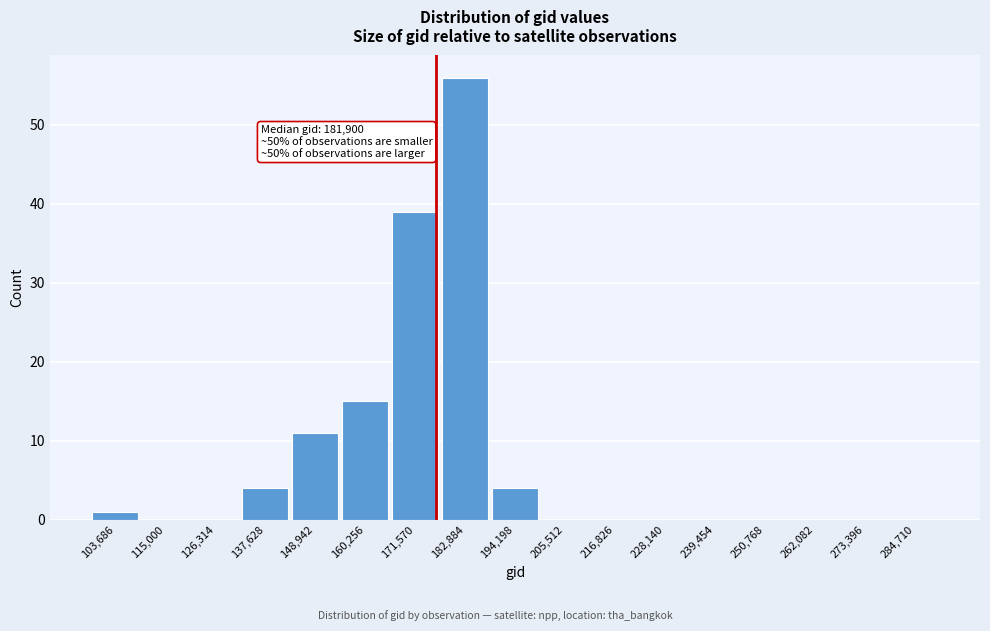

Reading left to right, transcribe all the data shown in this chart.

103,686=1	115,000=0	126,314=0	137,628=4	148,942=11	160,256=15	171,570=39	182,884=56	194,198=4	205,512=0	216,826=0	228,140=0	239,454=0	250,768=0	262,082=0	273,396=0	284,710=0